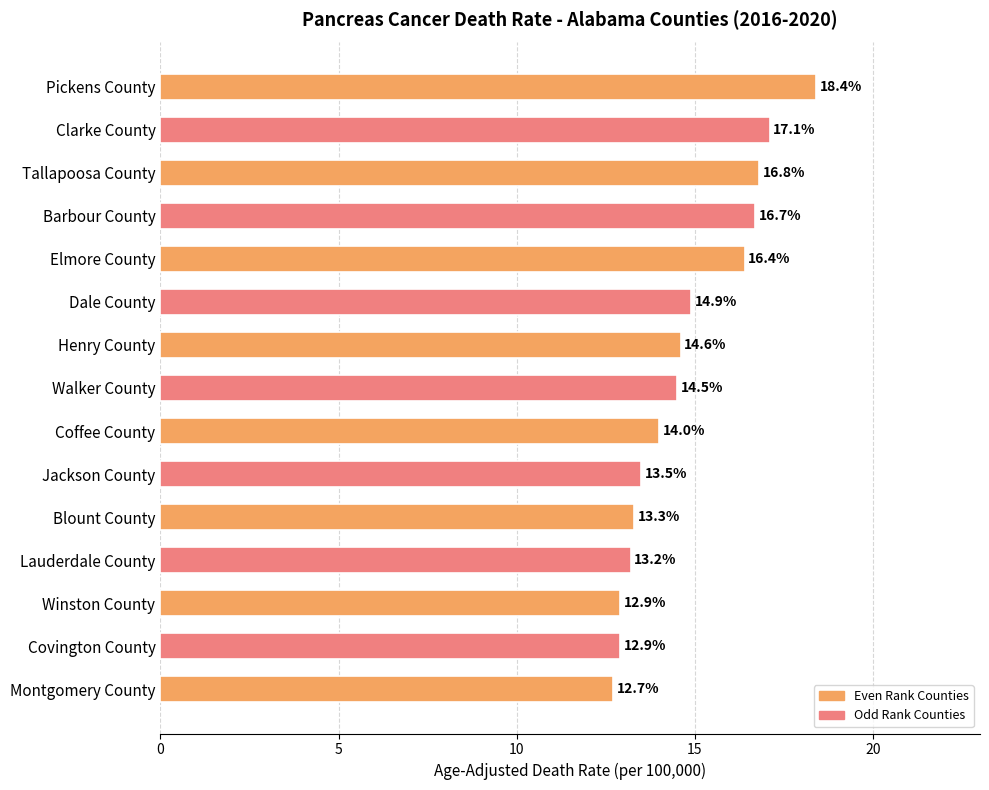

Is it true that the value at Montgomery County is 20.3?

False